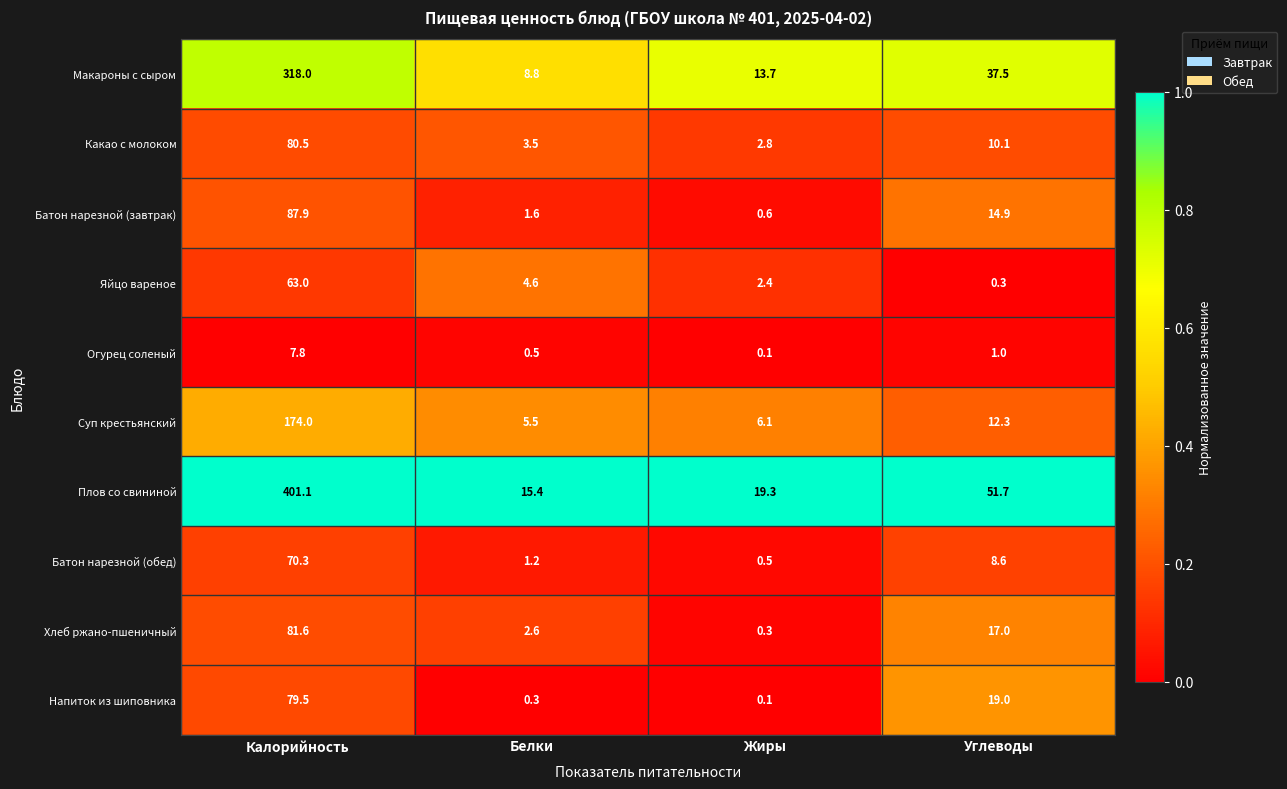

What is the total value across all series at Белки?

44.0